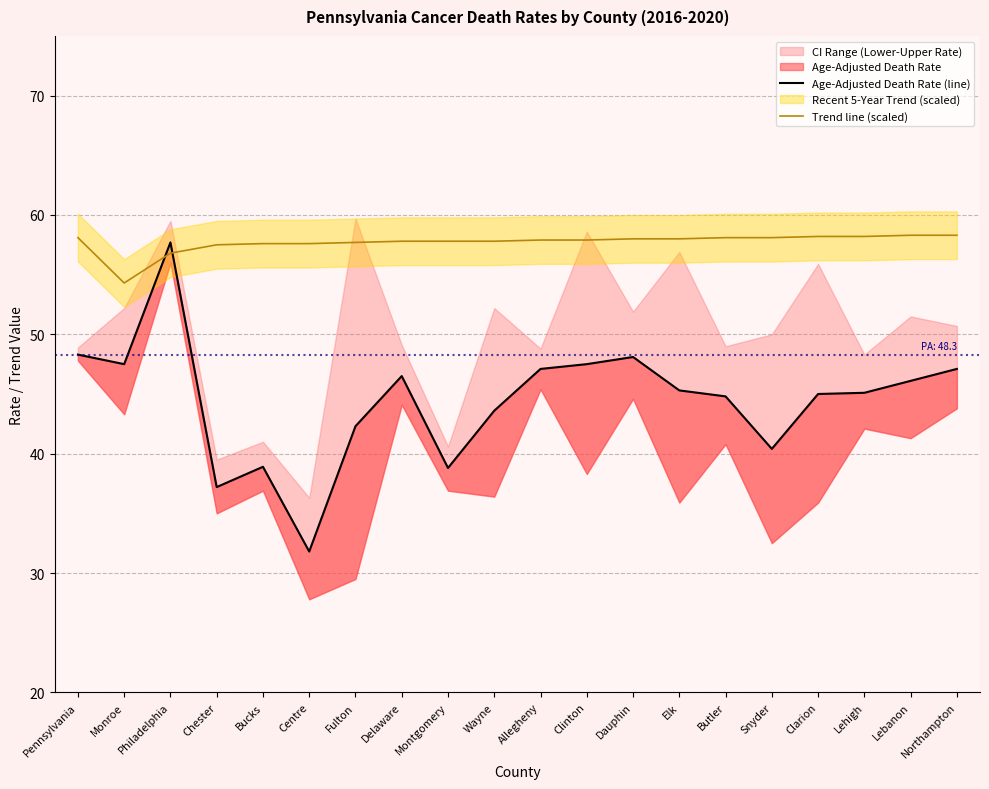

Which series has the largest total across all categories?

Trend line (scaled)